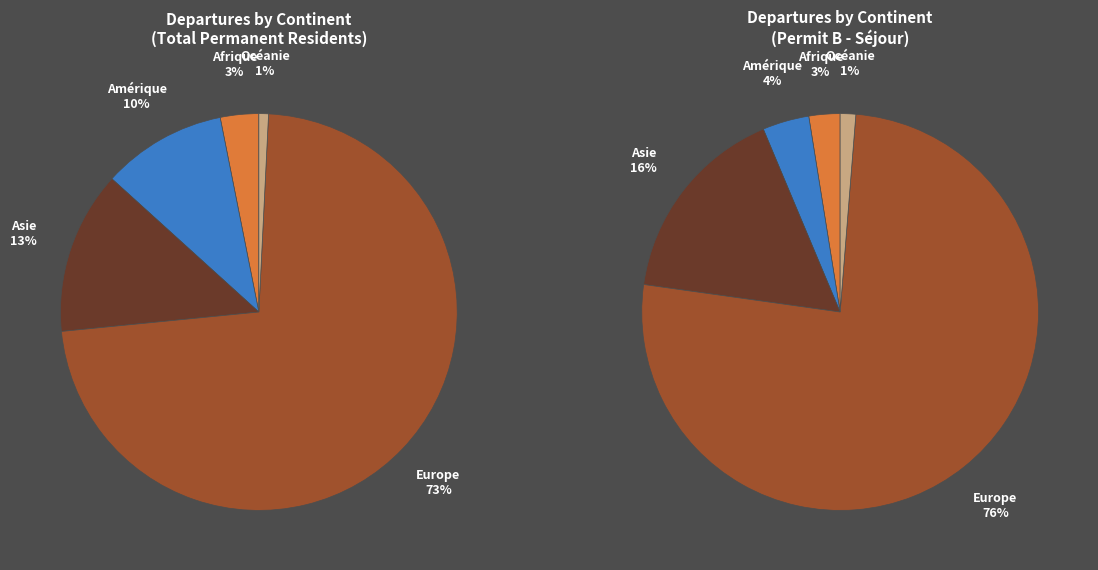

Does any single category account for the majority?

Yes